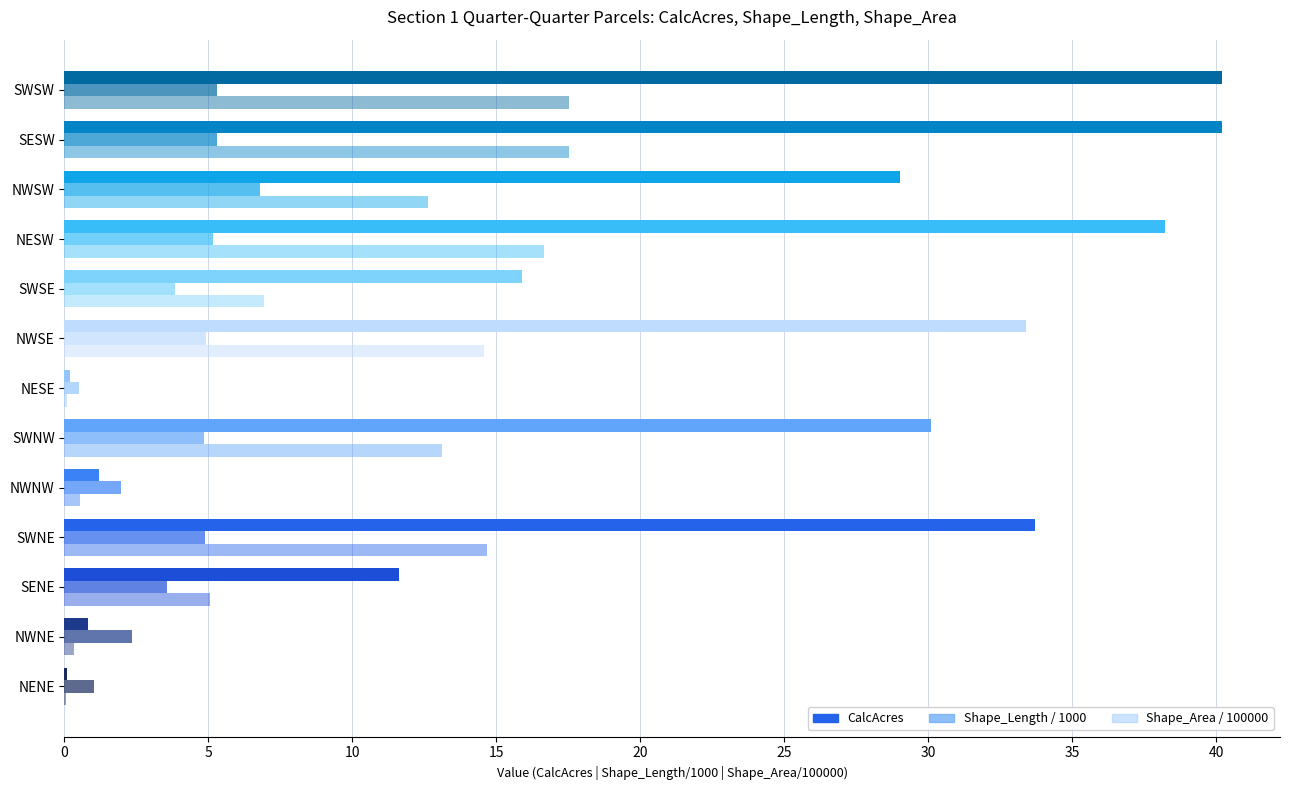

Between NWNW and NESW, which series saw the biggest shift?

Shape_Area